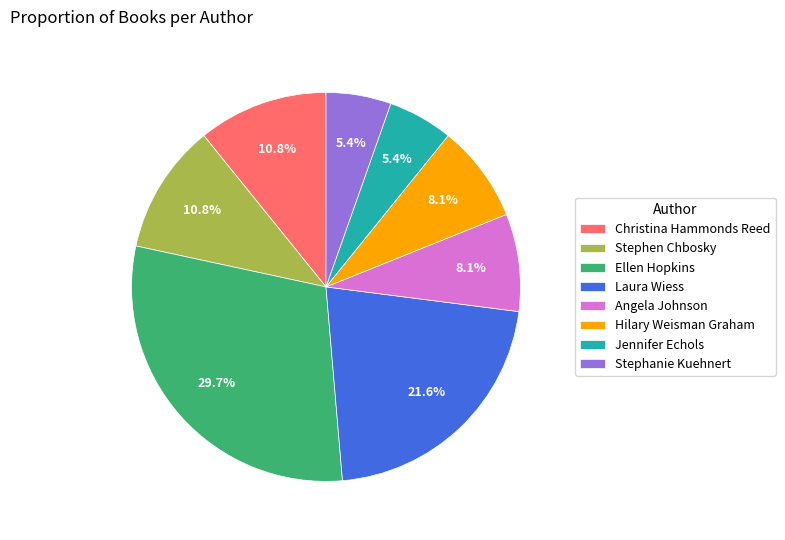

Do Ellen Hopkins and Hilary Weisman Graham together represent more than half of the pie?

No